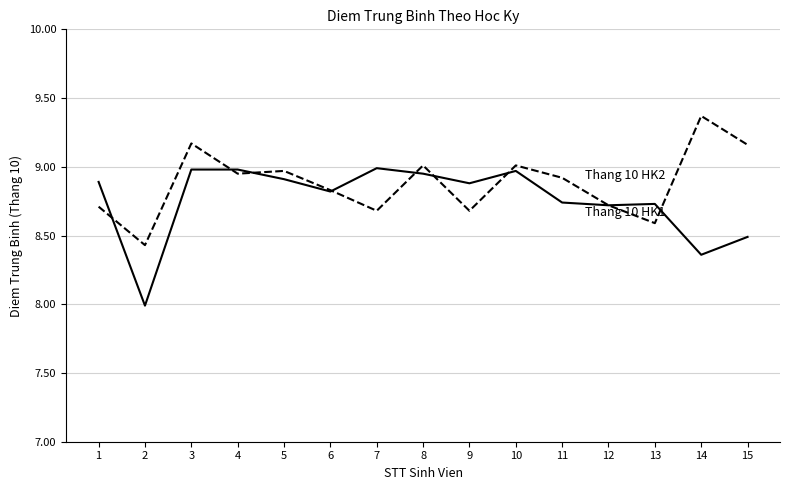

What is the difference between the highest and lowest values at 2?

0.4